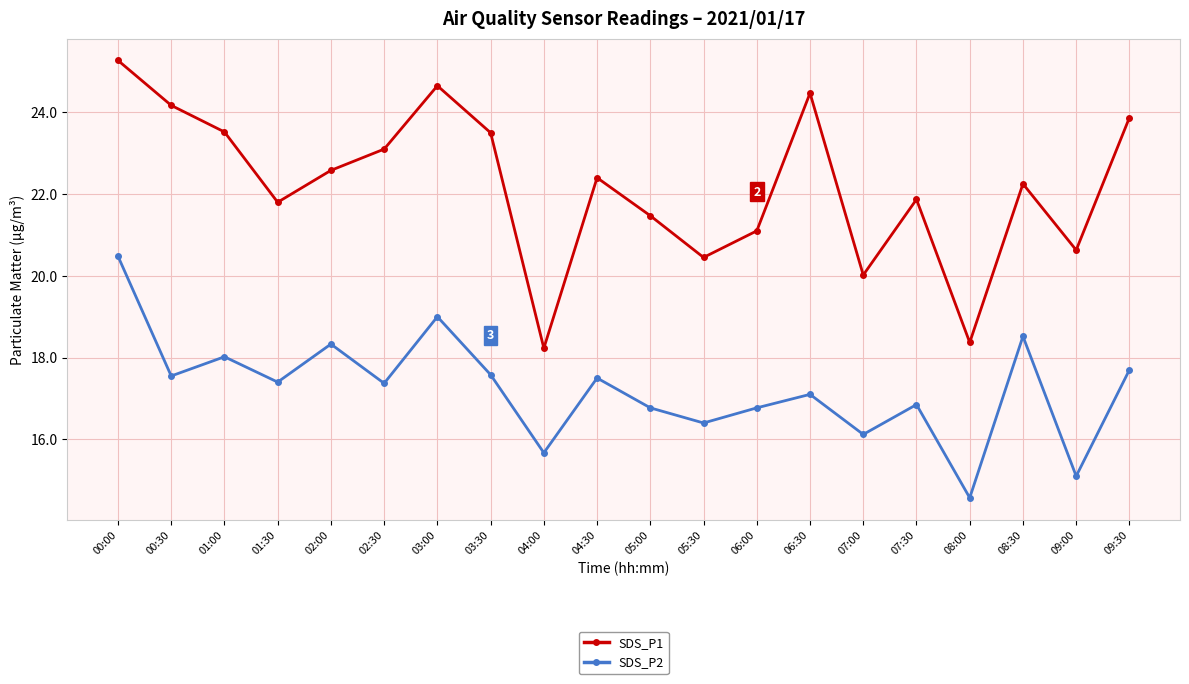

What is the maximum value for SDS_P2?

20.5